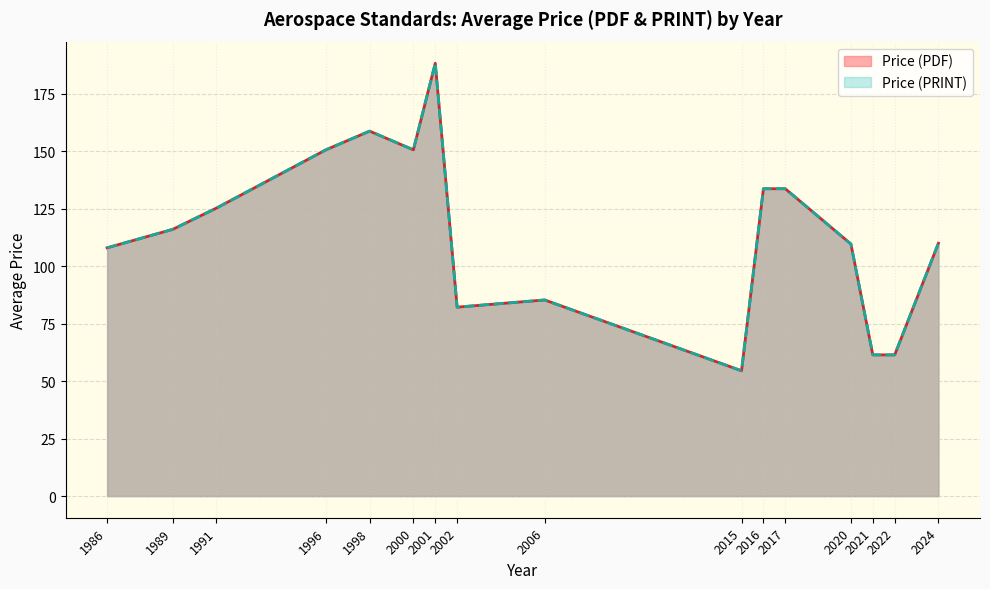

What is the label of the 17th point from the left?

2024